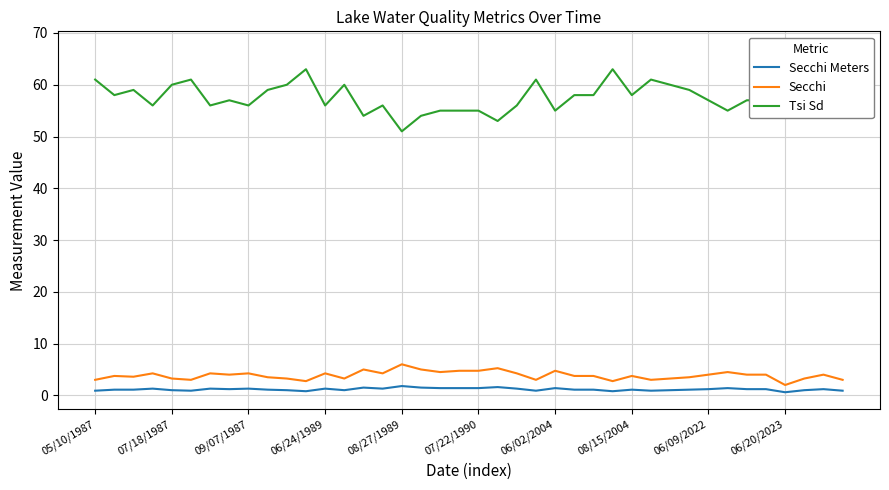

How many lines are shown in the chart?

3